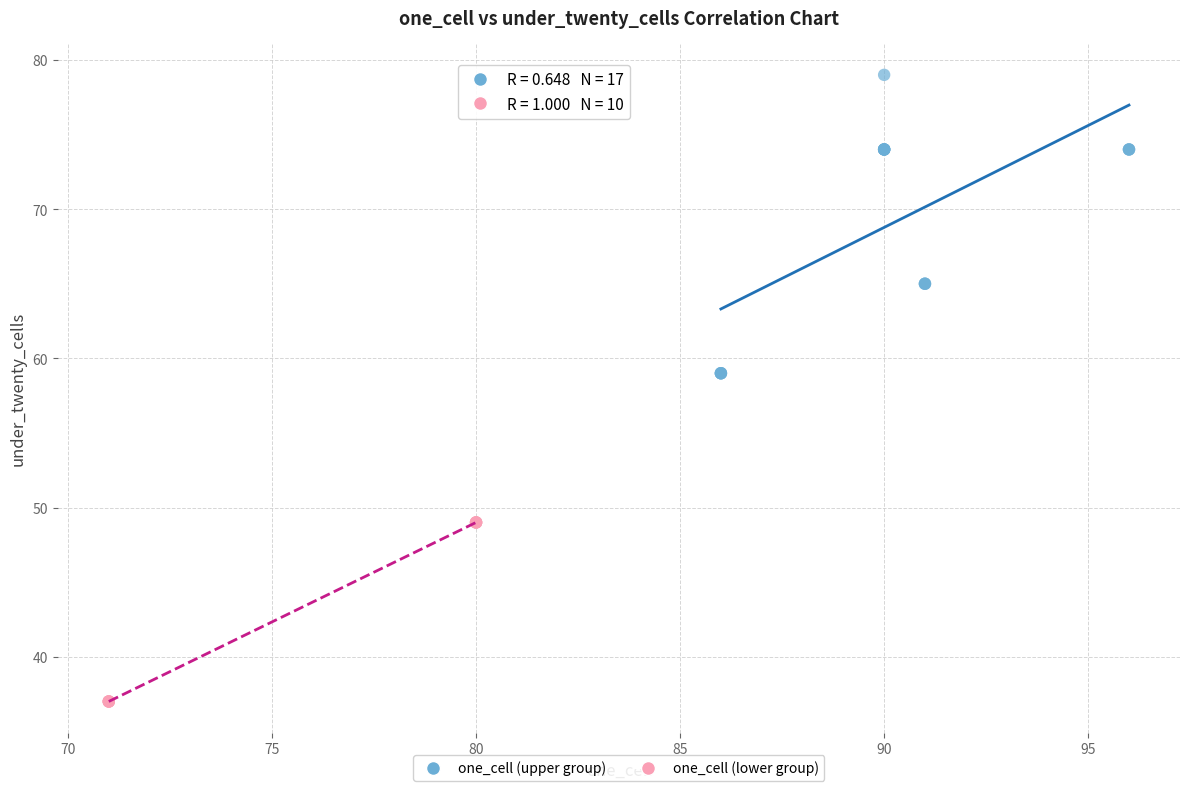

Which series contains the lowest Y value?

one_cell (lower group)